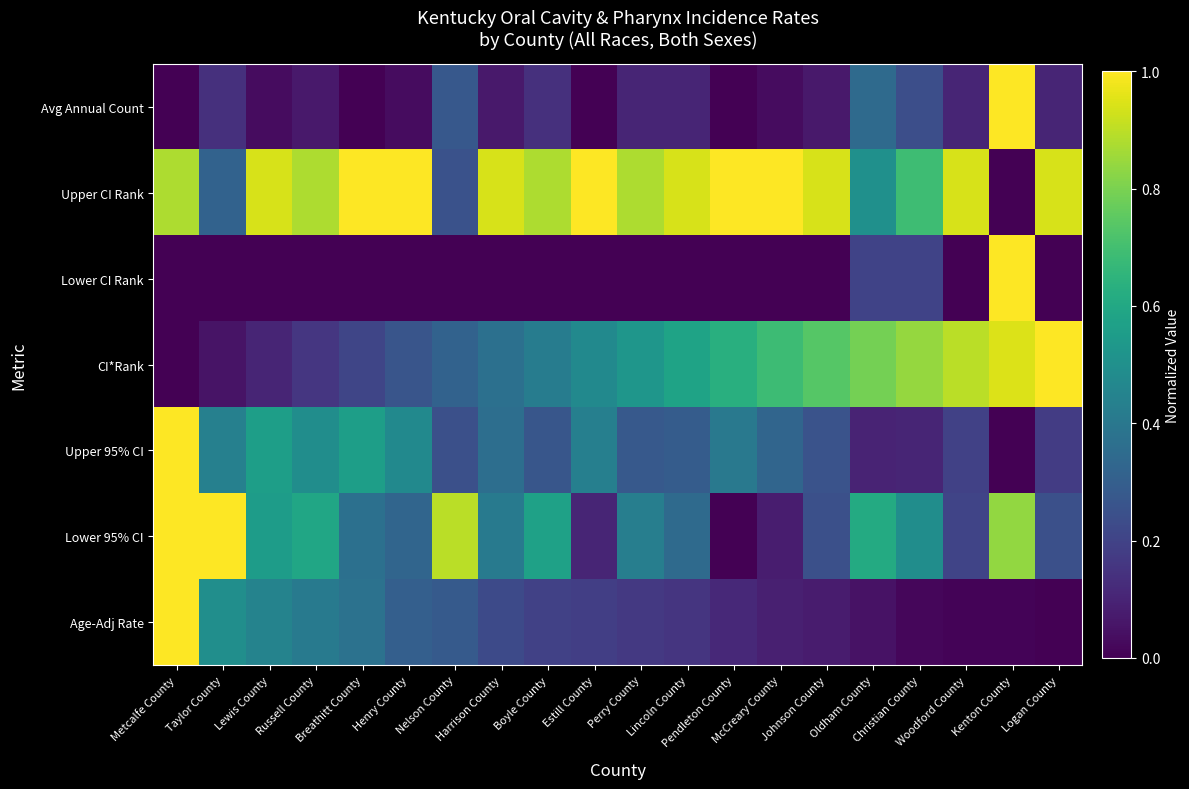

Which series has the largest range (max minus min)?

Age-Adj Rate